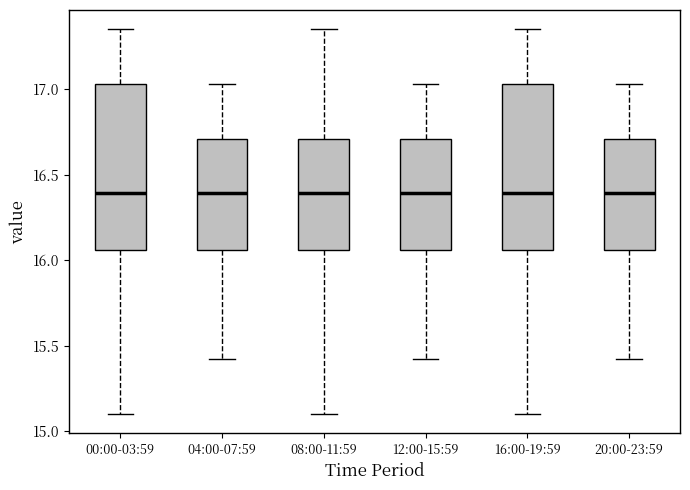

Where does the upper whisker of the box for 00:00-03:59 end on the y-axis? The values are not printed on the chart, so give them approximately, as read against the axis.

17.35